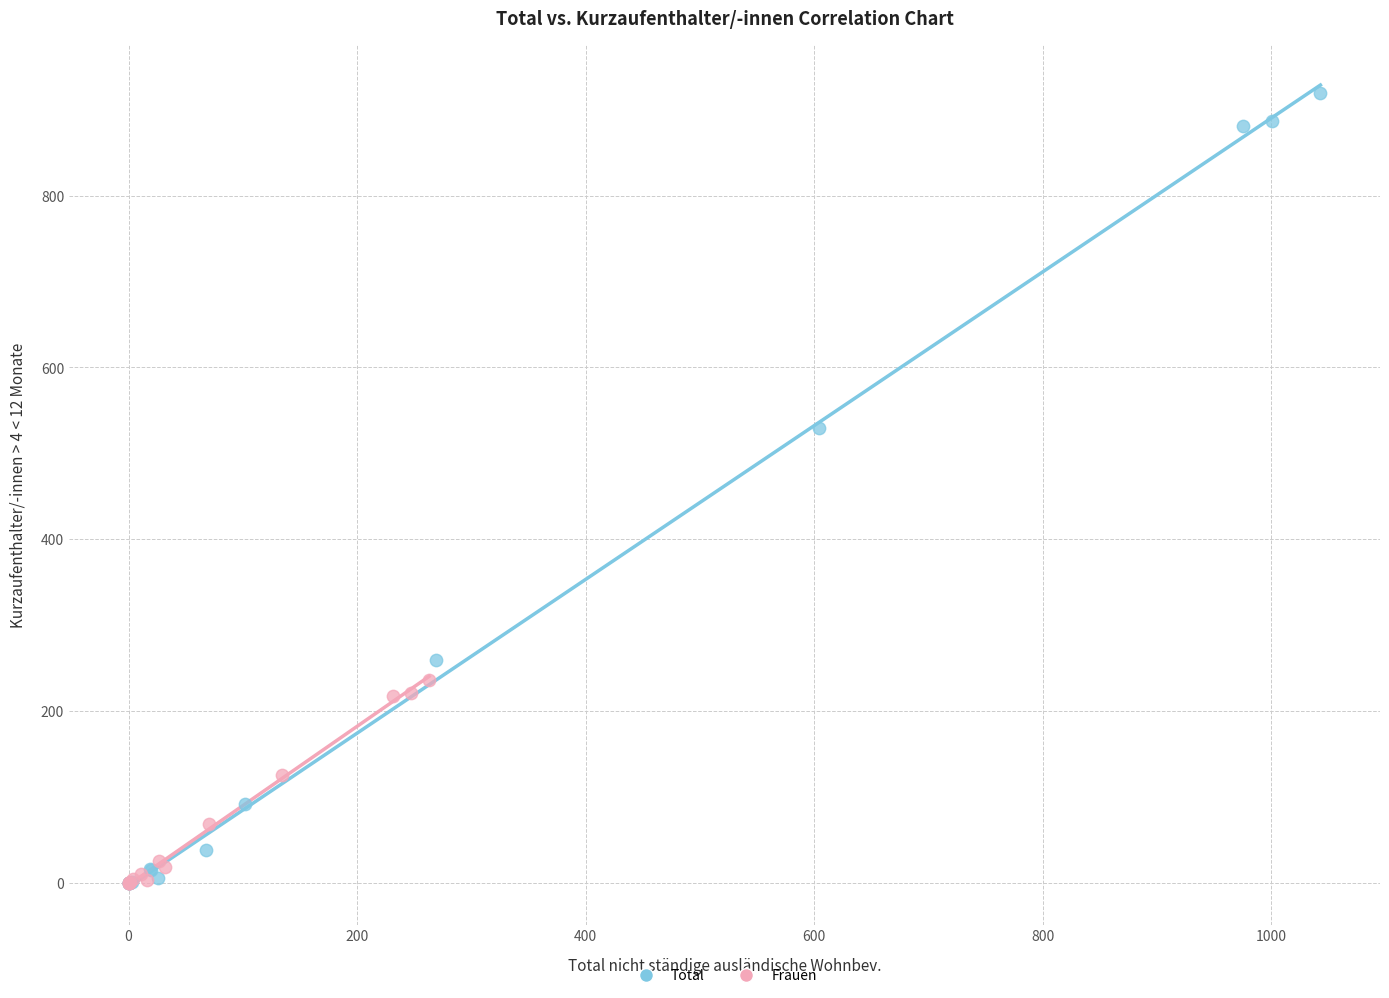

Which series has the widest spread of Y values?

Total